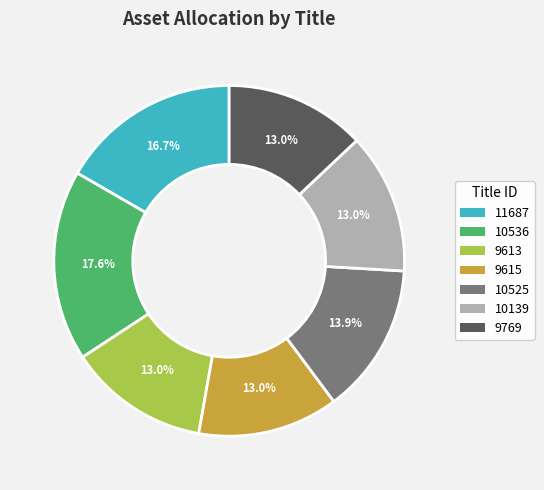

Does 9615 represent more than half of the total?

No